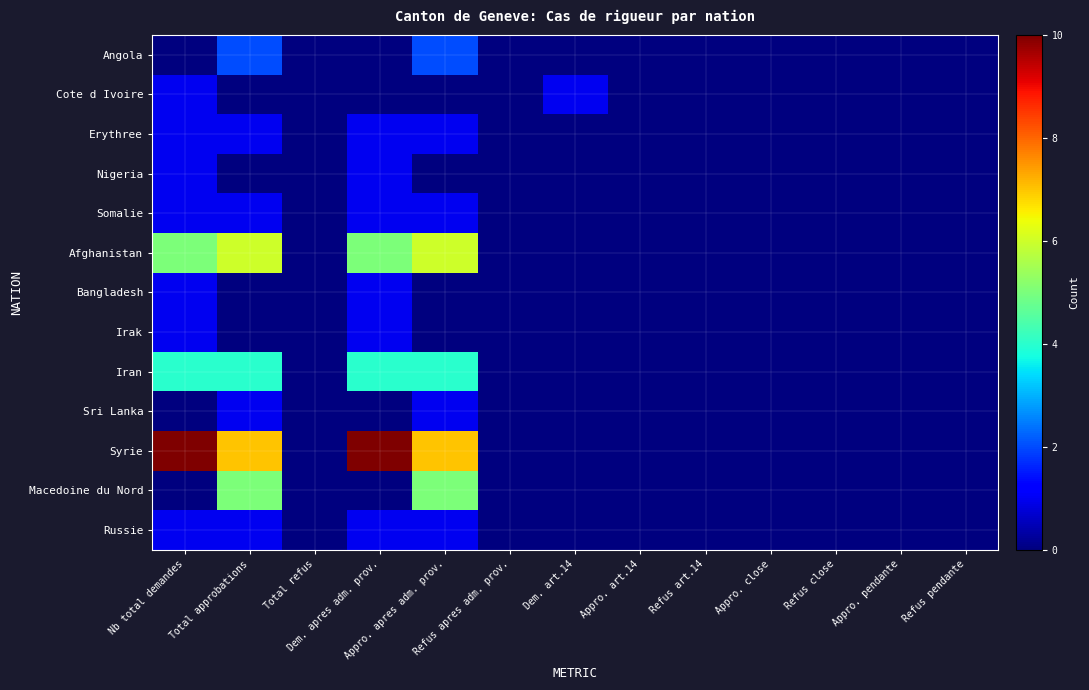

At how many categories does at least one series exceed 6?

4